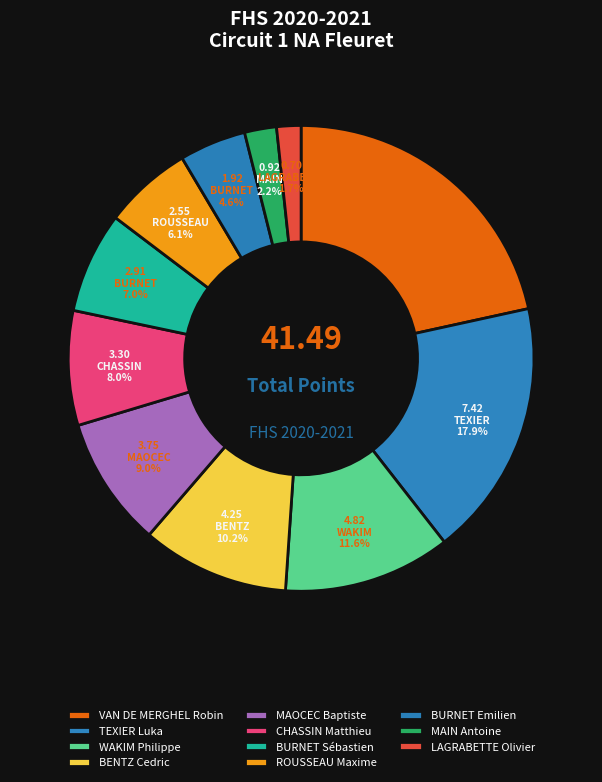

To the nearest percent, what percentage of the pie is TEXIER Luka?

18%